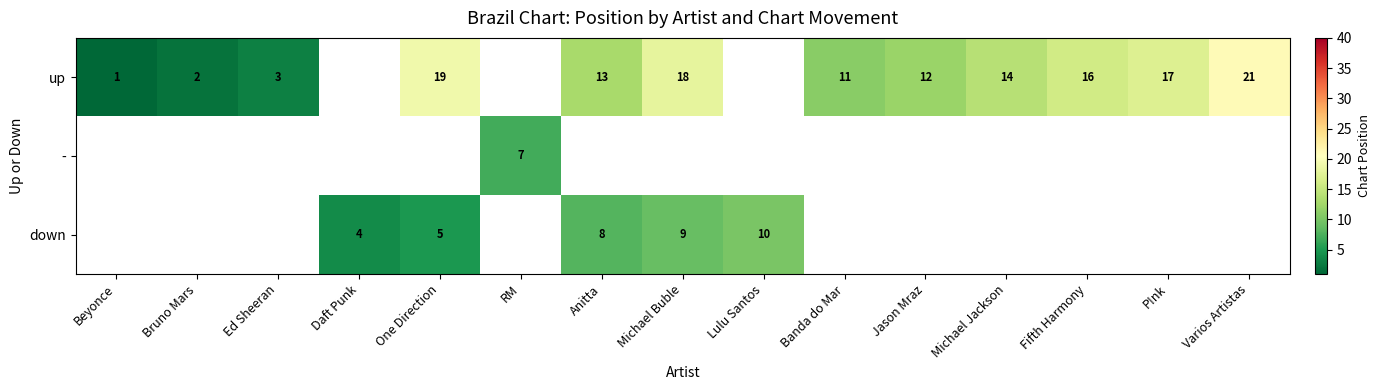

Which label corresponds to the largest value in the chart?

Varios Artistas